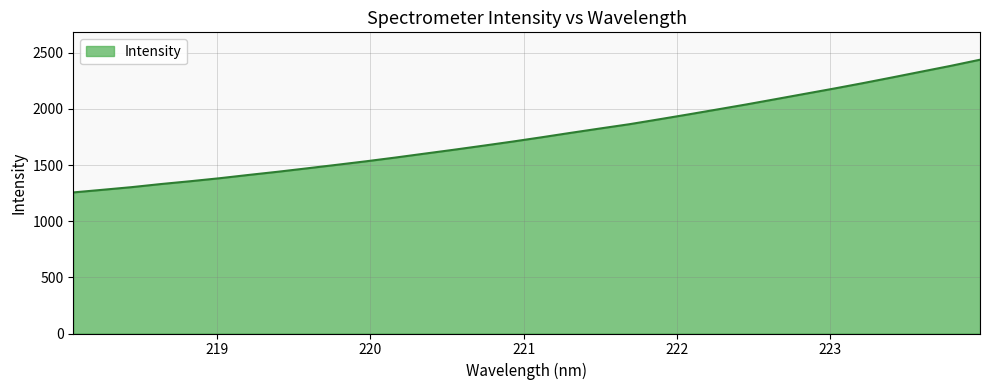

What is the difference between the maximum and minimum values?

1181.4